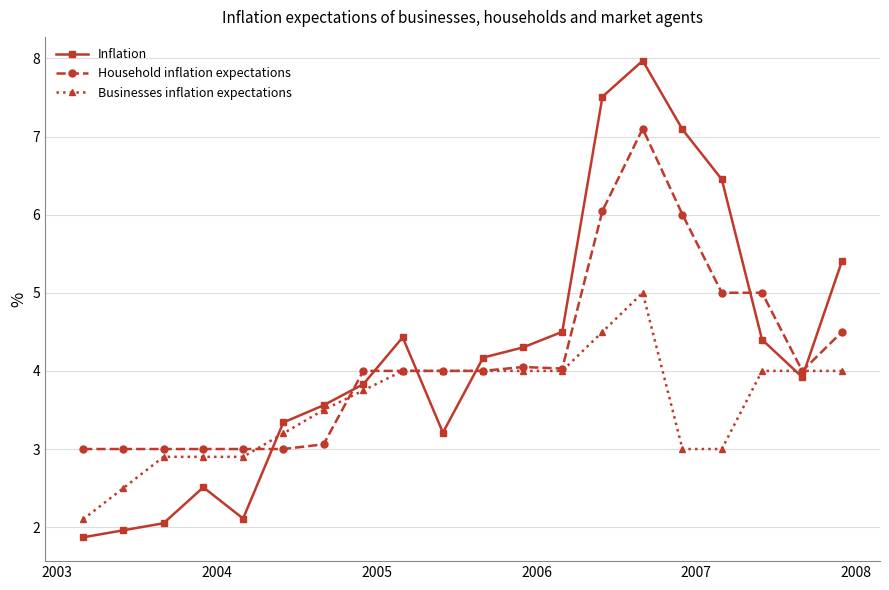

What is the minimum value shown in the chart?

1.9